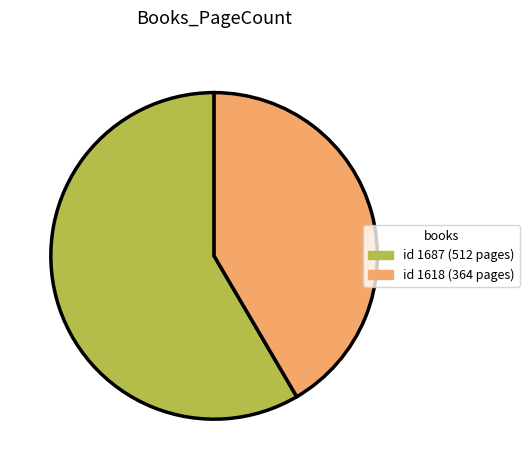

Does any single category account for the majority?

Yes